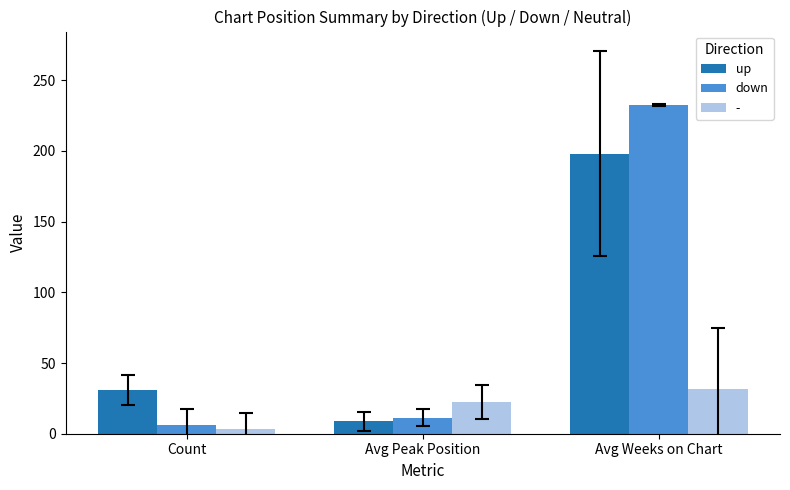

Are the bars grouped side by side (vs. stacked)?

Yes